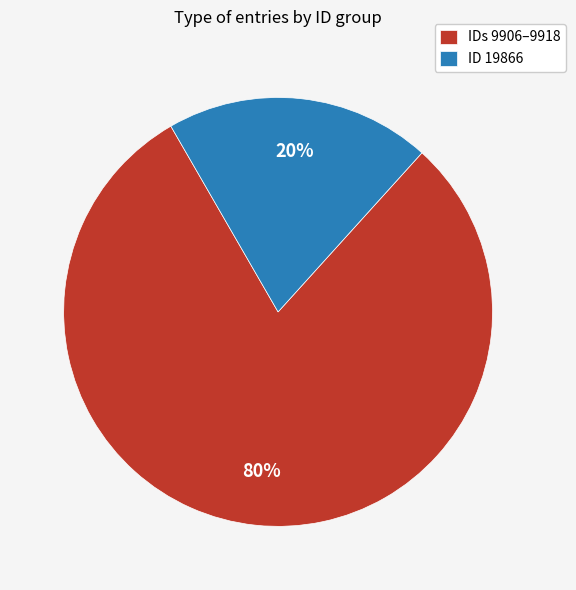

Does IDs 9906–9918 represent more than half of the total?

Yes